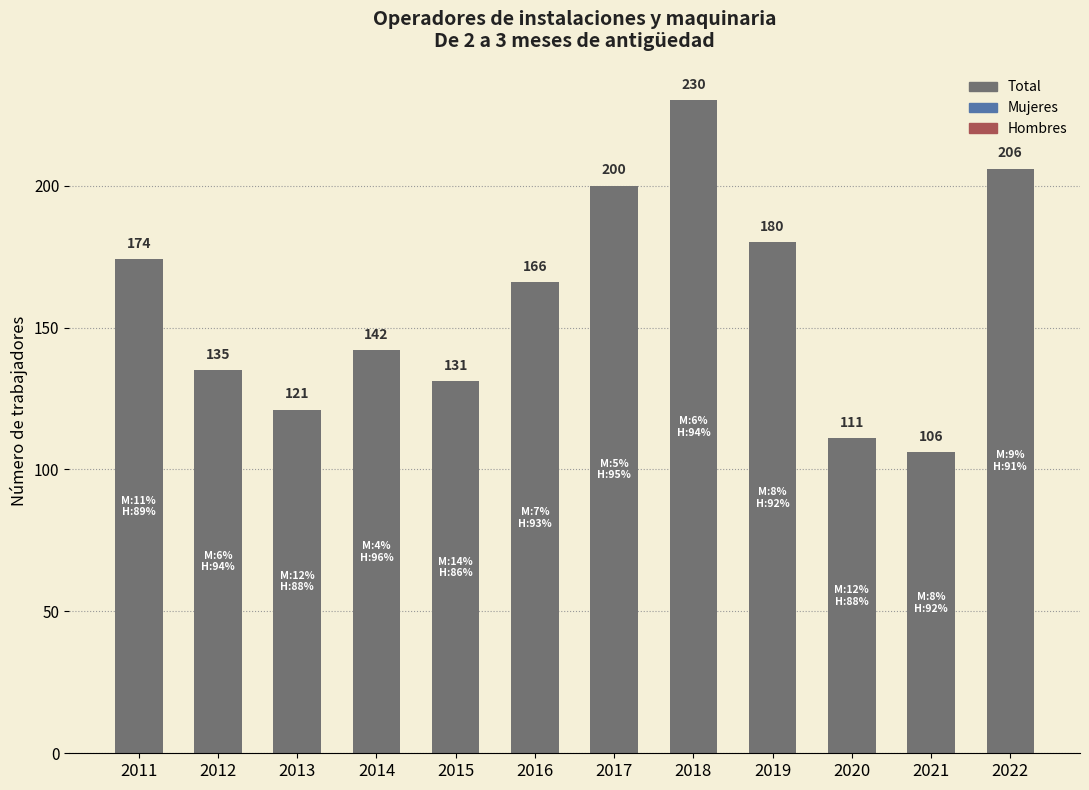

Reading left to right, what are all the values shown in this chart?

2011=174	2012=135	2013=121	2014=142	2015=131	2016=166	2017=200	2018=230	2019=180	2020=111	2021=106	2022=206